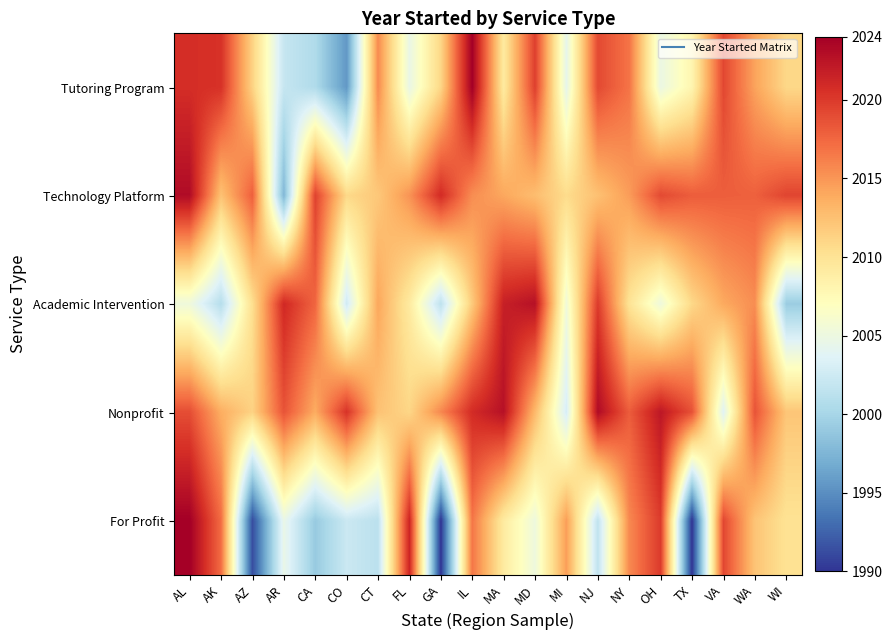

At TX, list the series in order from smallest to largest.

For Profit, Tutoring Program, Academic Intervention, Technology Platform, Nonprofit